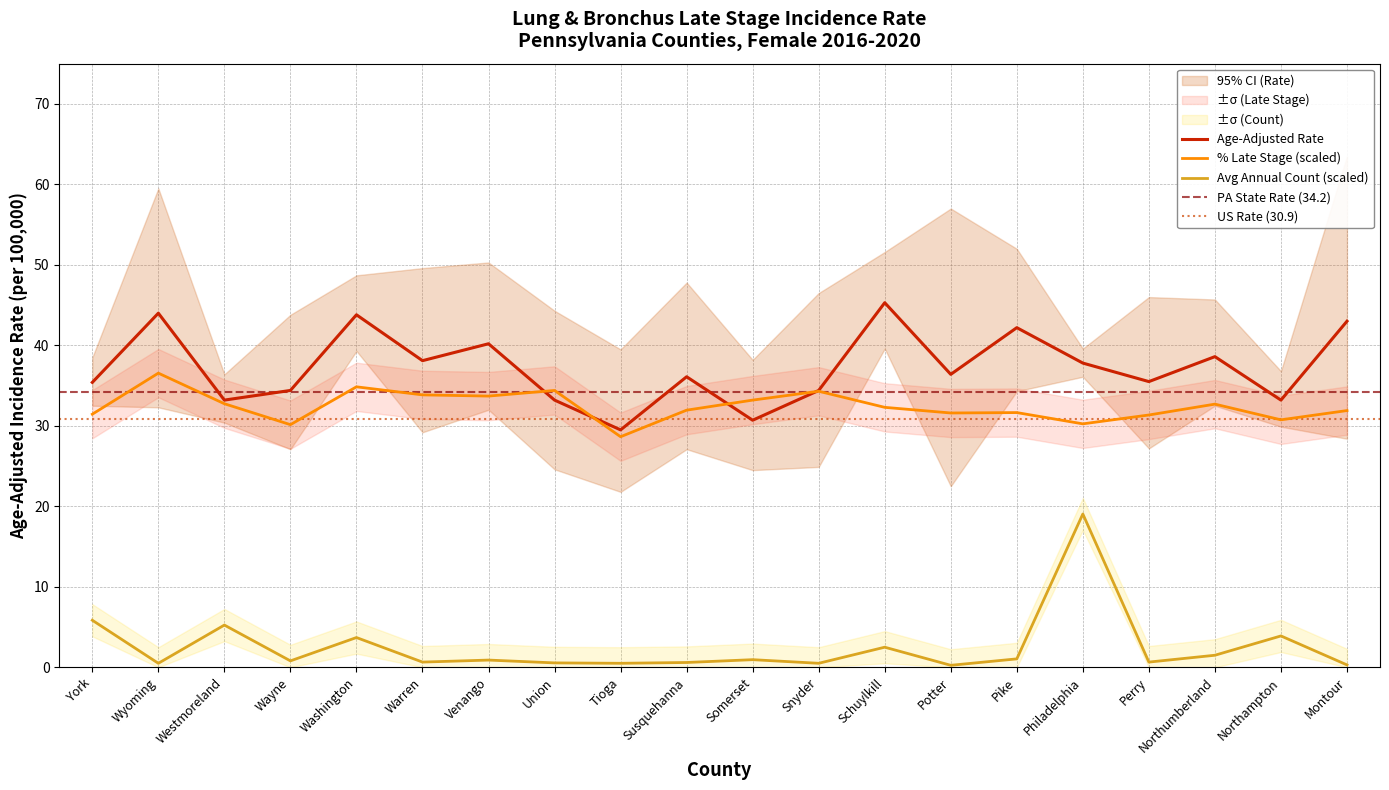

Is it true that Avg Annual Count equals 5.3 at Washington?

False